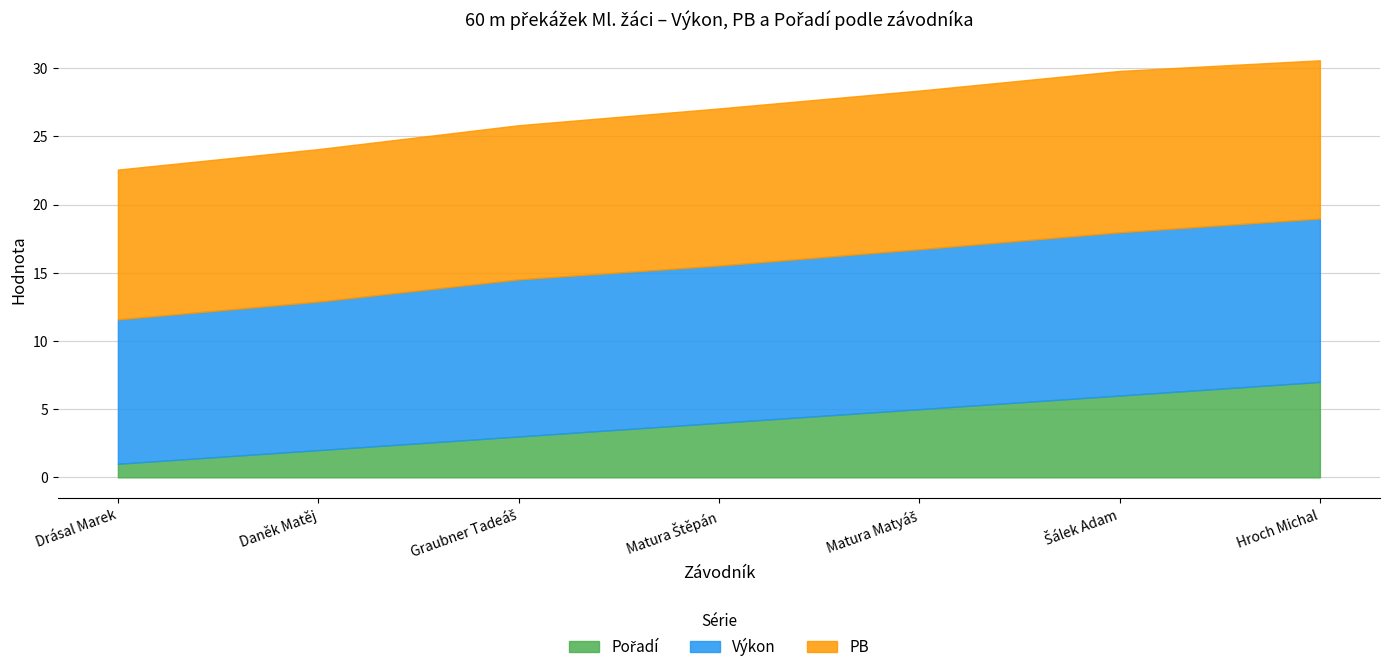

Rank the categories by PB value from lowest to highest.

Drásal Marek, Daněk Matěj, Graubner Tadeáš, Matura Štěpán, Hroch Michal, Matura Matyáš, Šálek Adam